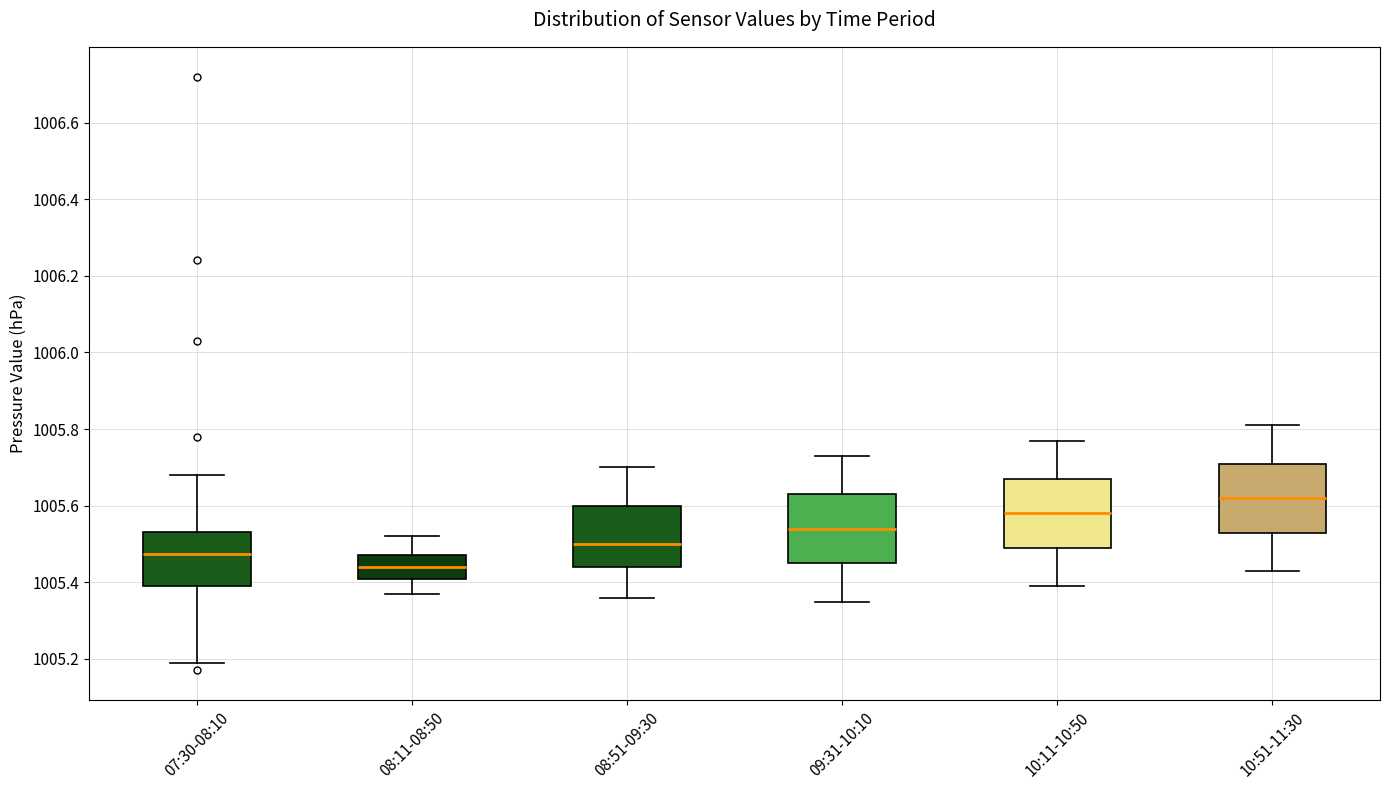

Where does the median line of the box for 10:51-11:30 sit on the y-axis? The values are not printed on the chart, so give them approximately, as read against the axis.

1005.62